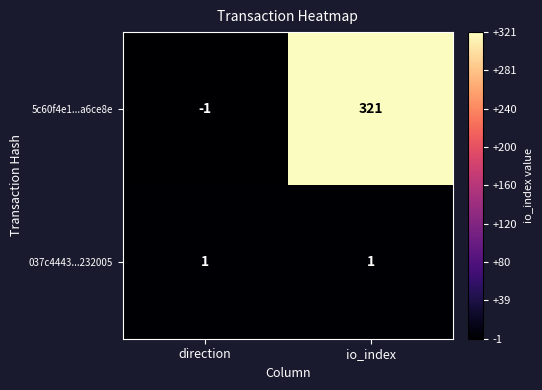

Reading right to left, extract all data points from this chart.

5c60f4e1...a6ce8e: io_index=321	direction=-1
037c4443...232005: io_index=1	direction=1